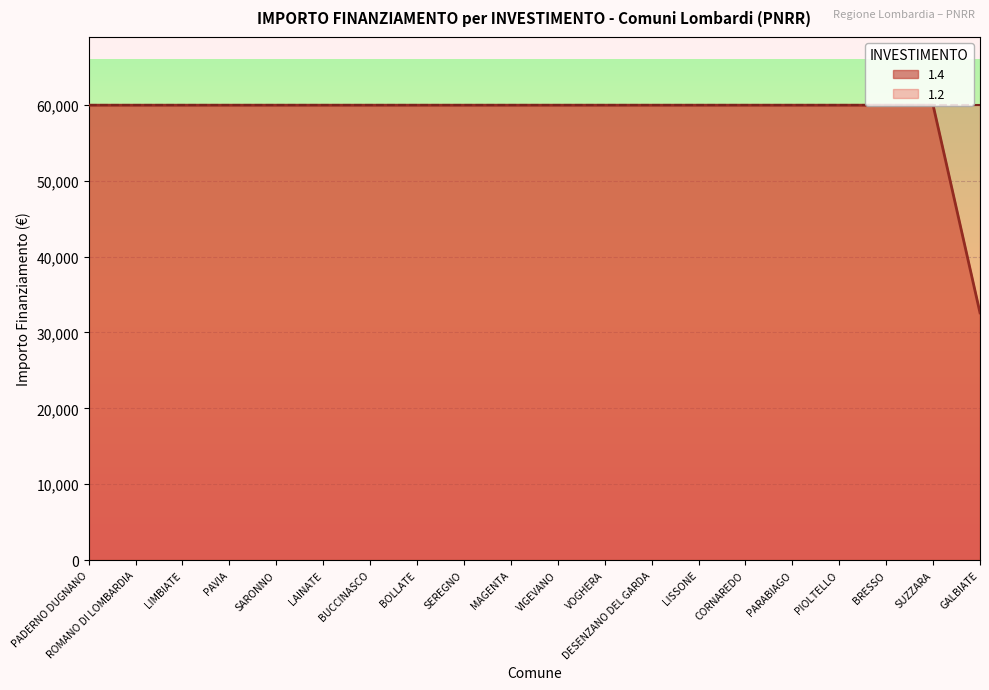

Reading left to right, transcribe all the data shown in this chart.

PADERNO DUGNANO=59966	ROMANO DI LOMBARDIA=59966	LIMBIATE=59966	PAVIA=59966	SARONNO=59966	LAINATE=59966	BUCCINASCO=59966	BOLLATE=59966	SEREGNO=59966	MAGENTA=59966	VIGEVANO=59966	VOGHERA=59966	DESENZANO DEL GARDA=59966	LISSONE=59966	CORNAREDO=59966	PARABIAGO=59966	PIOLTELLO=59966	BRESSO=59966	SUZZARA=59966	GALBIATE=32589